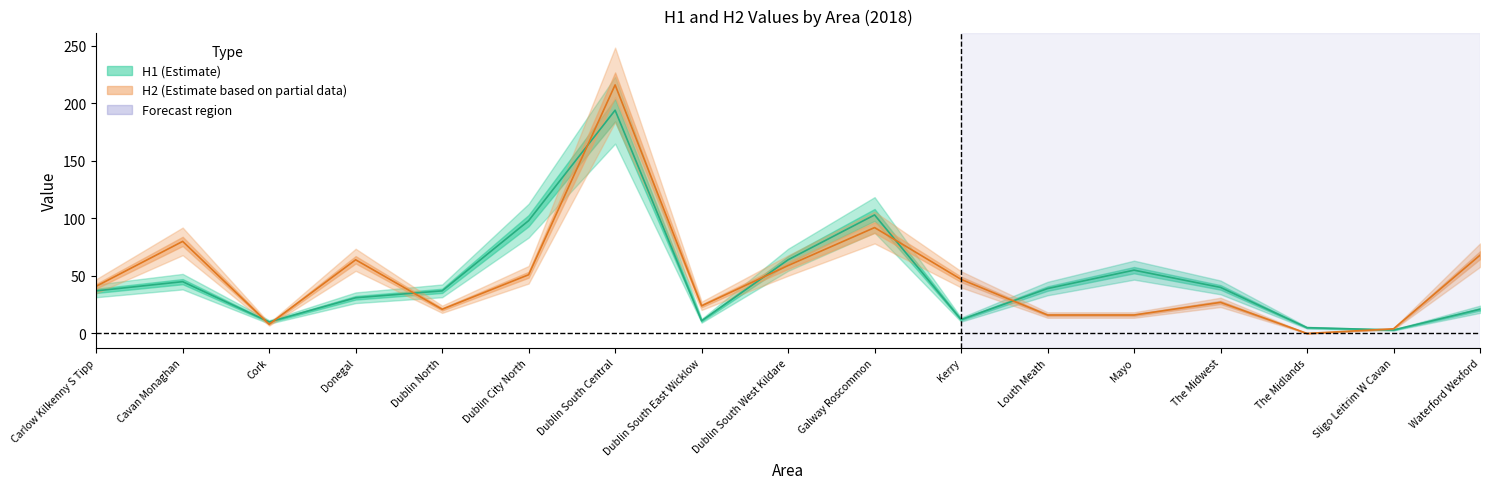

Which series changed the most between Dublin South West Kildare and Mayo?

H2